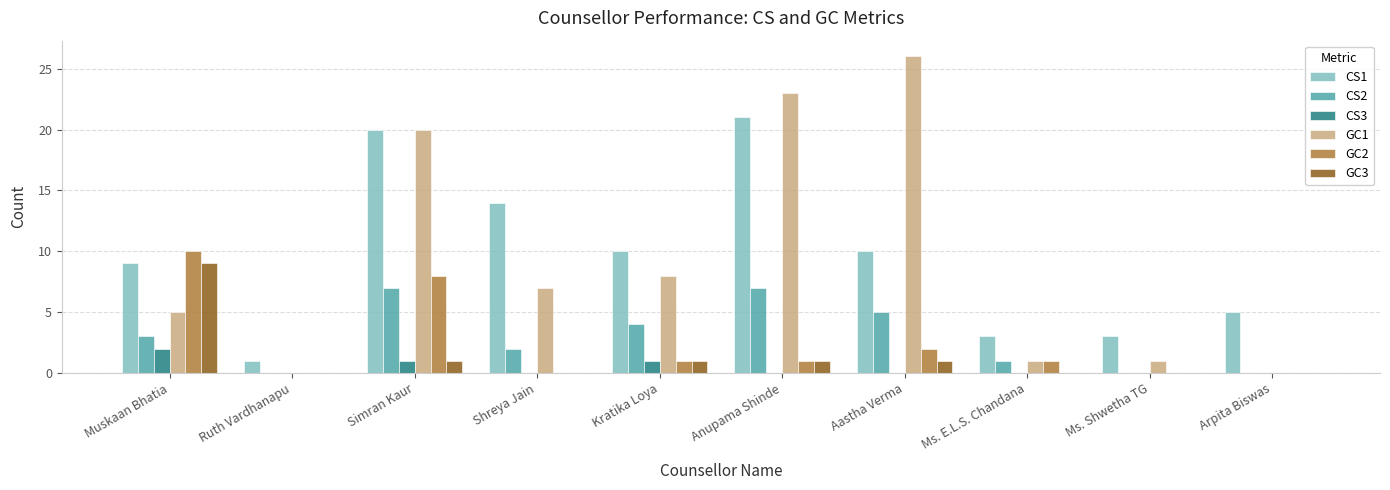

Which category has the highest value across all series?

Aastha Verma